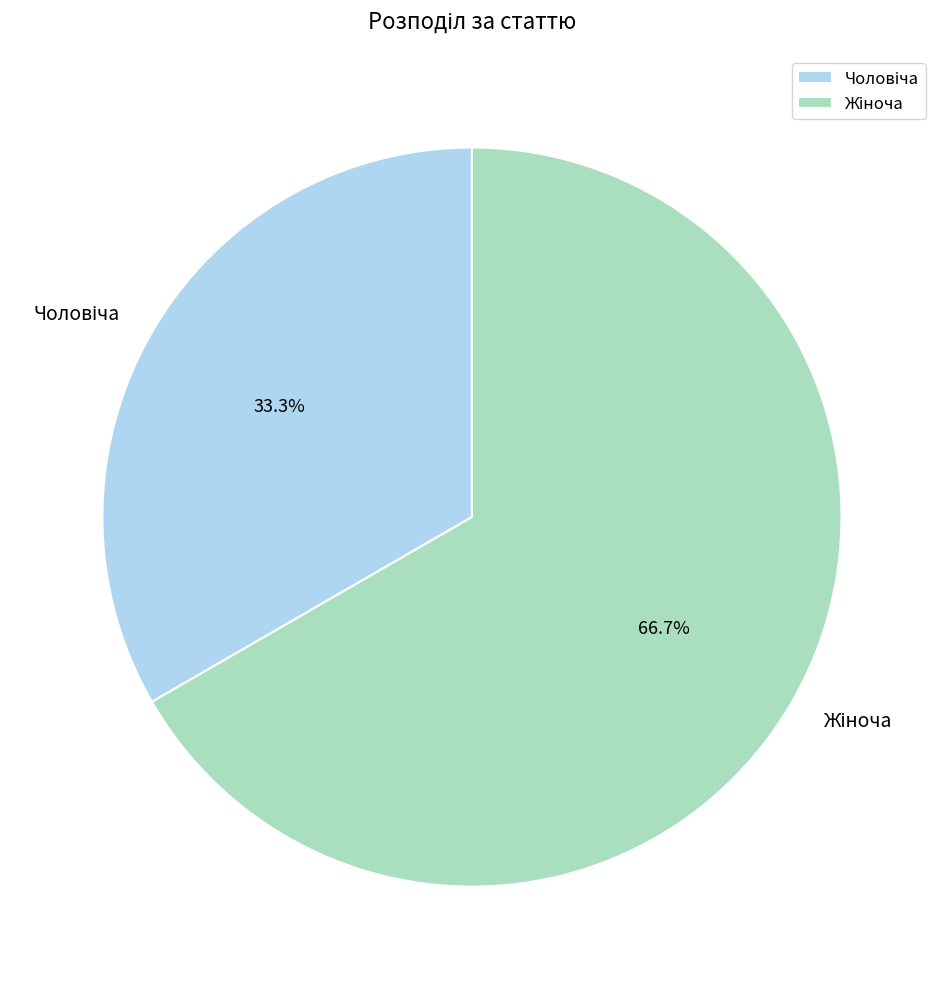

Does any single category account for the majority?

Yes